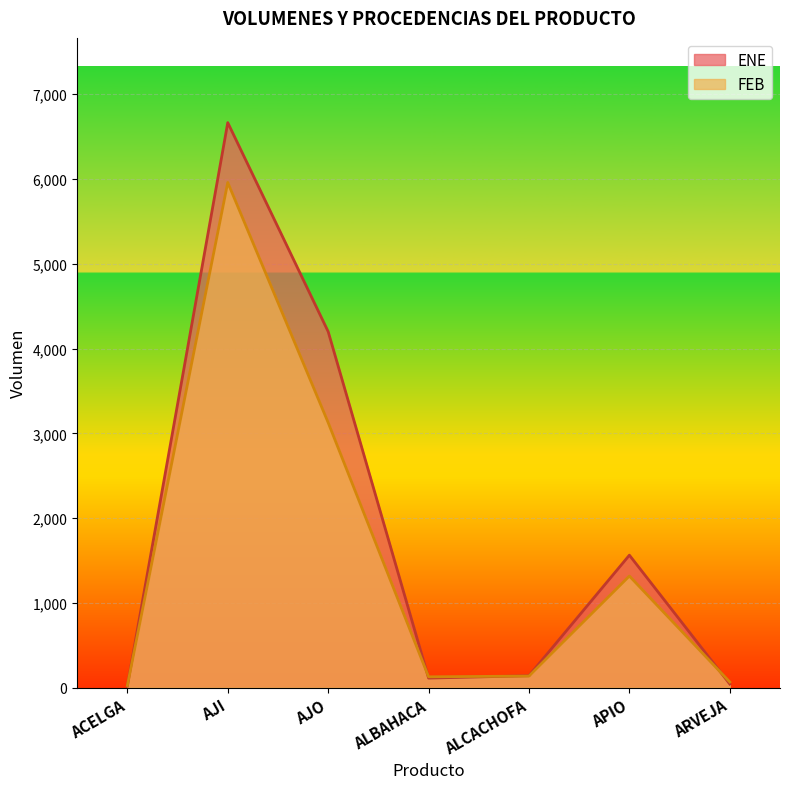

What is the label of the 1st point from the right?

ARVEJA